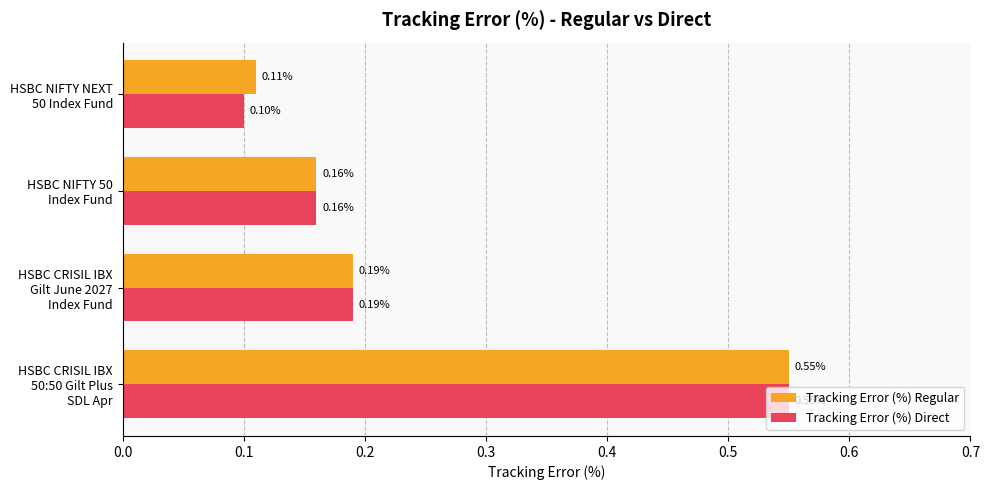

List the series in order of their overall mean, highest first.

Tracking Error (%) Regular, Tracking Error (%) Direct